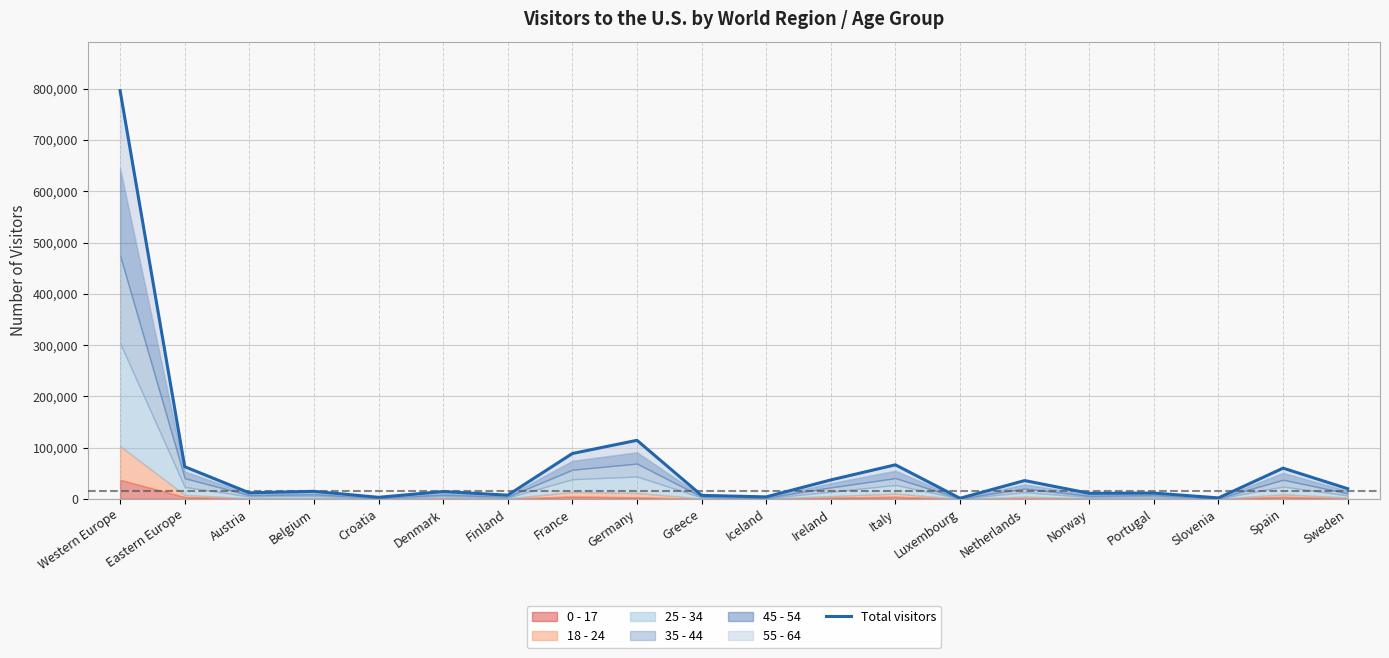

What is the label of the 1st point from the right?

Sweden